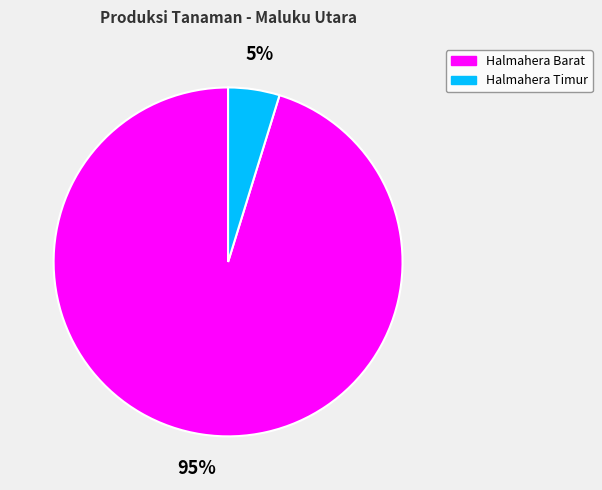

Which slice is the largest?

Halmahera Barat